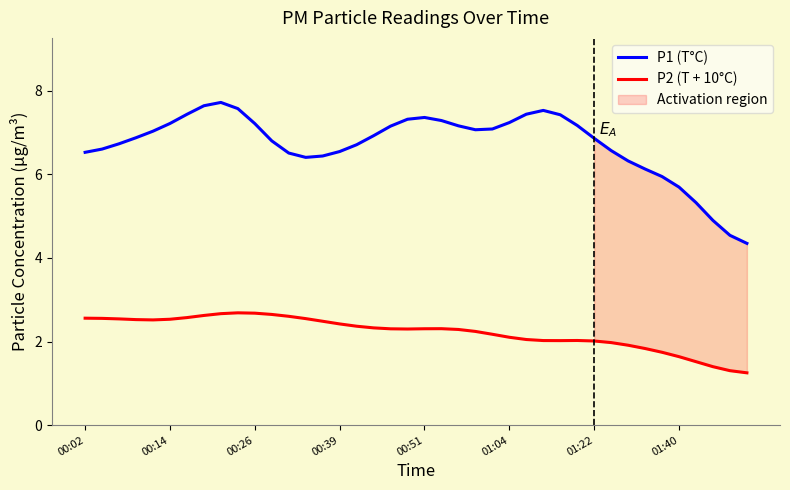

What is the minimum value for P1 (T°C)?

4.3